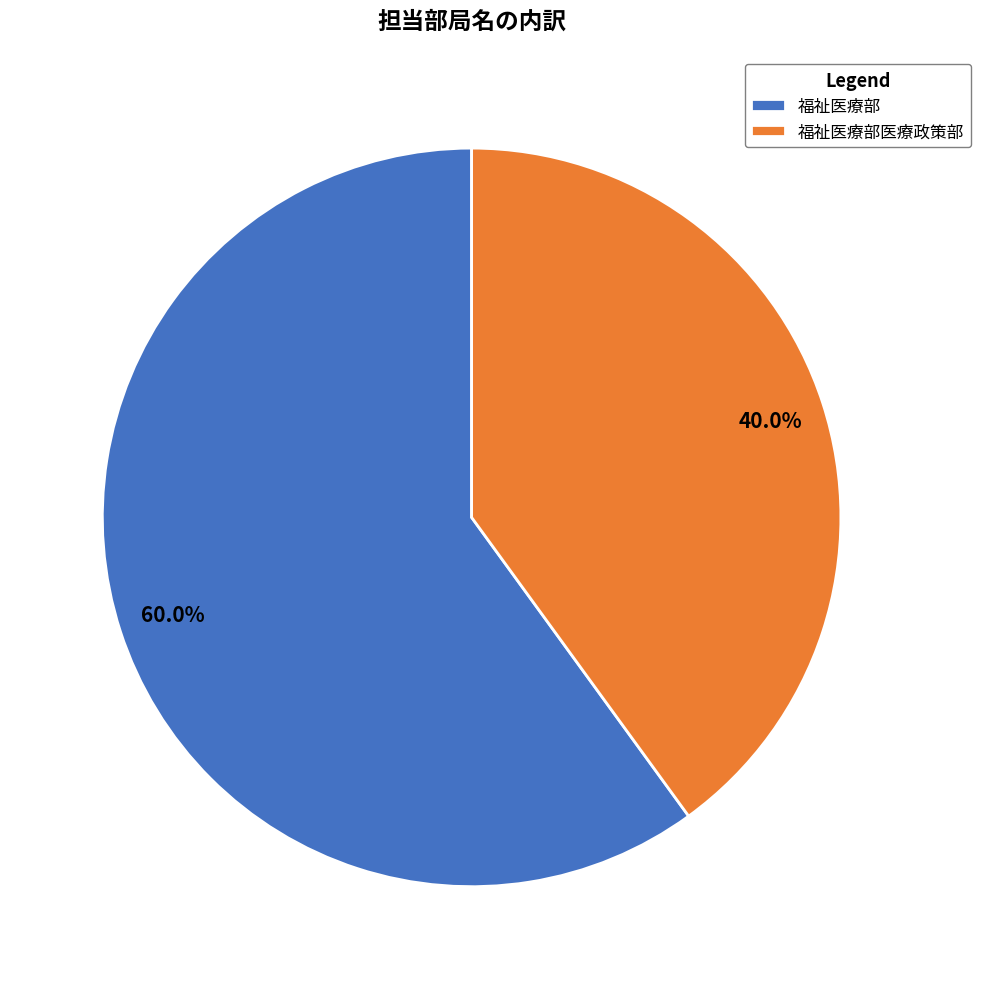

What percentage is the 福祉医療部医療政策部 slice, to the nearest percent?

40%